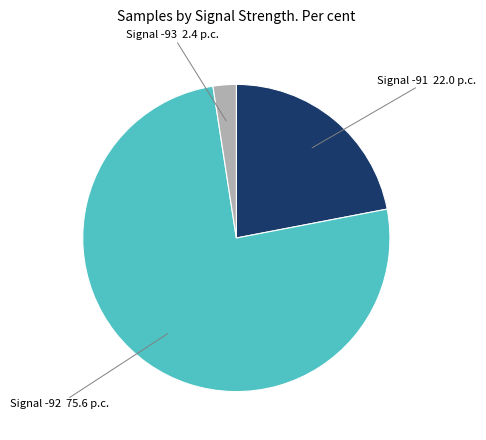

Do Signal -93 2.4 p.c. and Signal -91 22.0 p.c. together represent more than half of the pie?

No